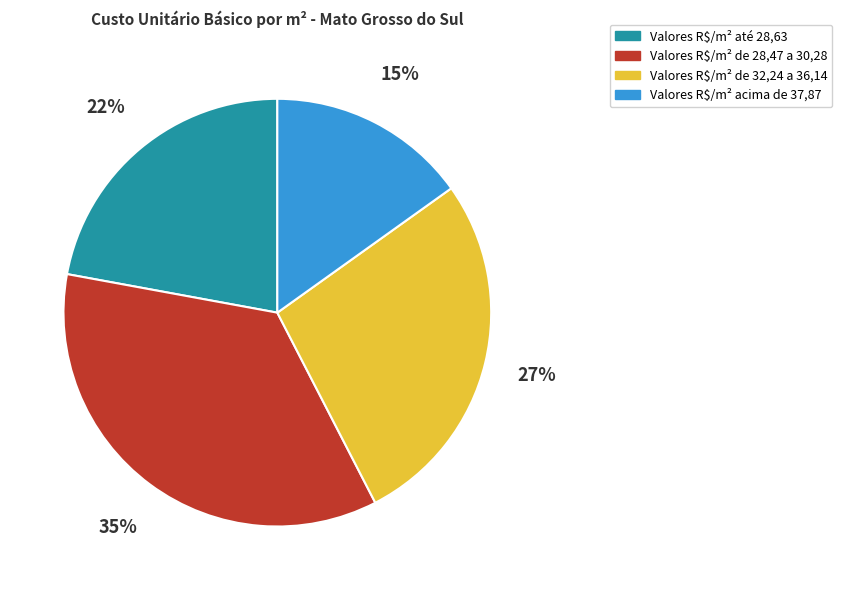

To the nearest percent, what portion does Valores R$/m² de 28,47 a 30,28 represent?

35%